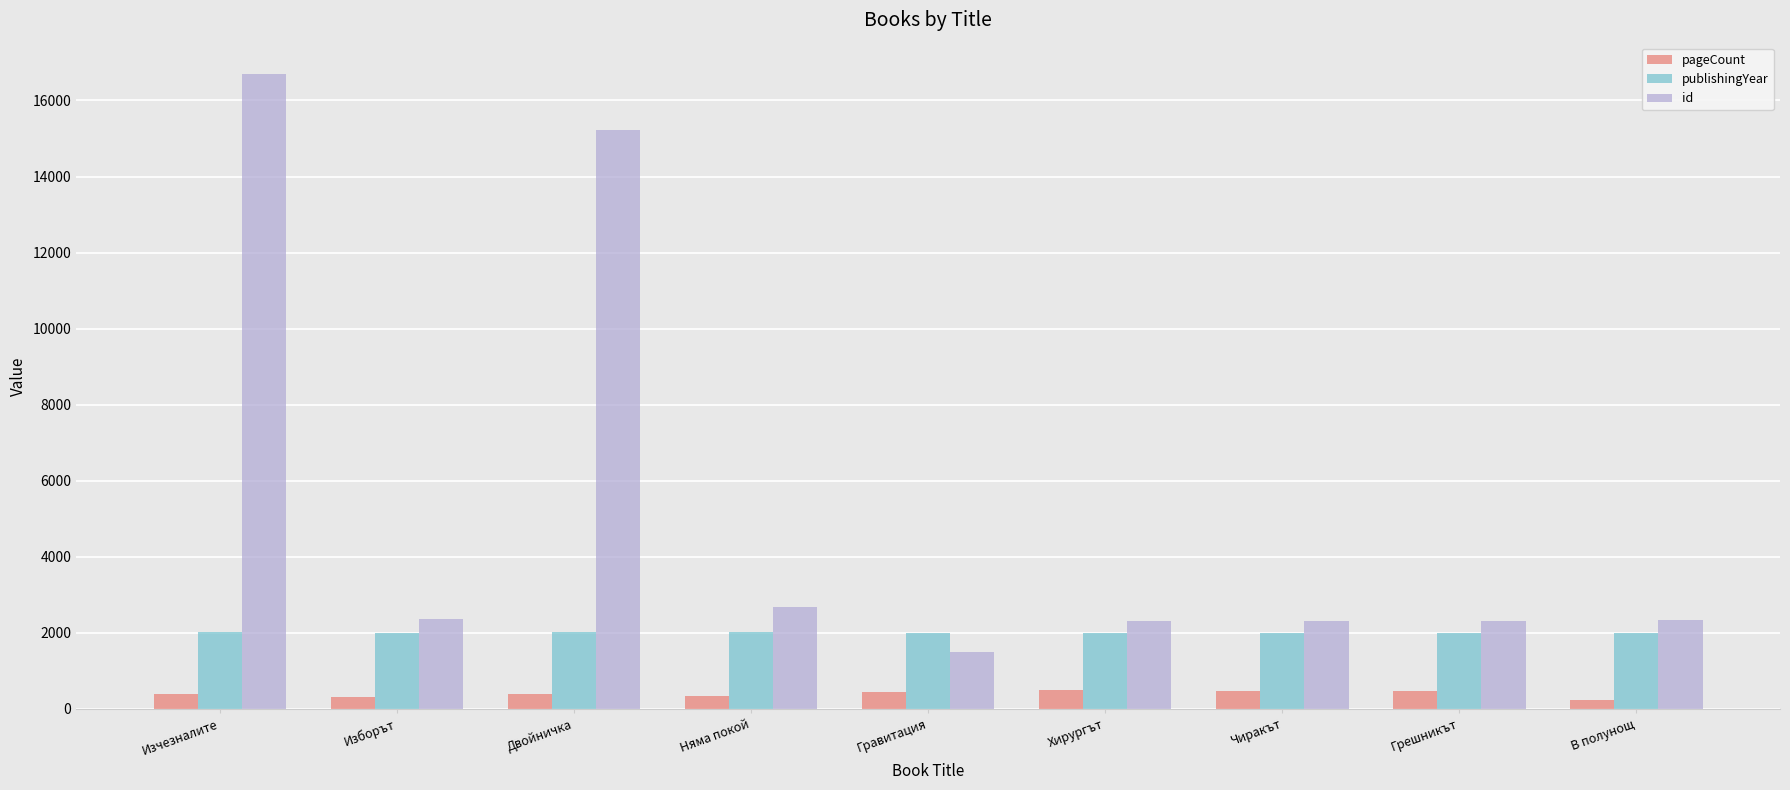

True or false: publishingYear has a value of 3558 at Чиракът.

False